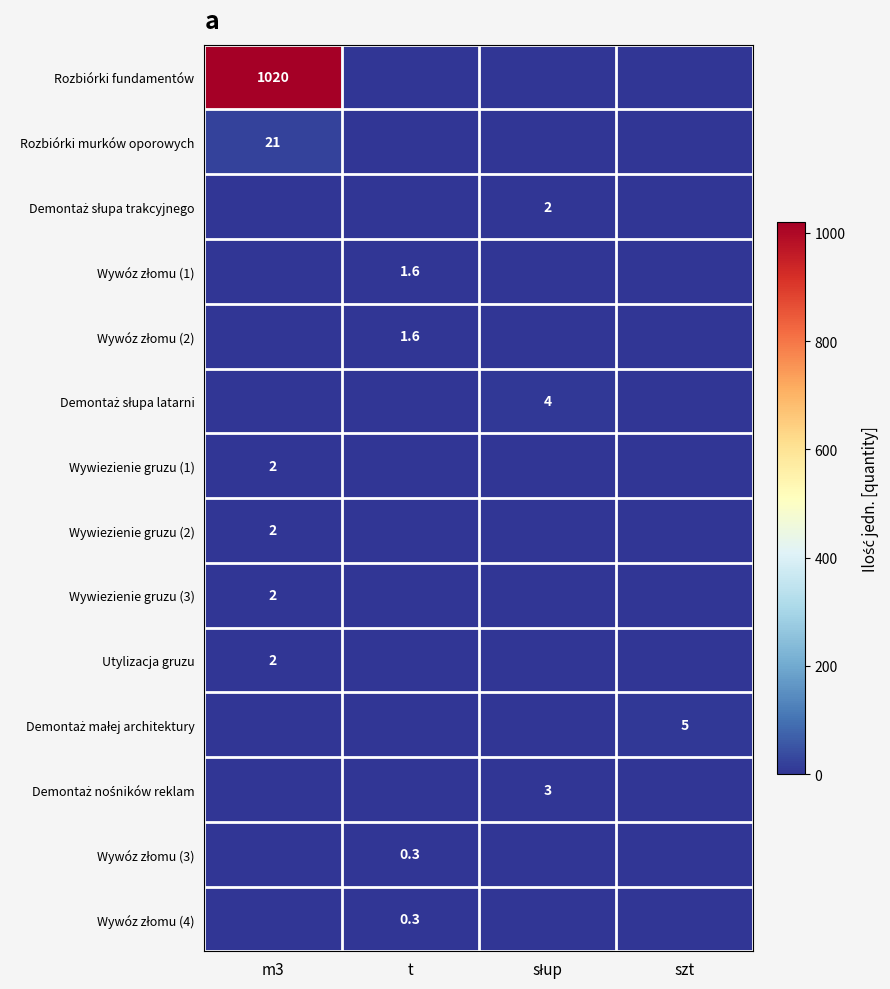

The value of Rozbiórki fundamentów at m3 is 1020.0. True or false?

True